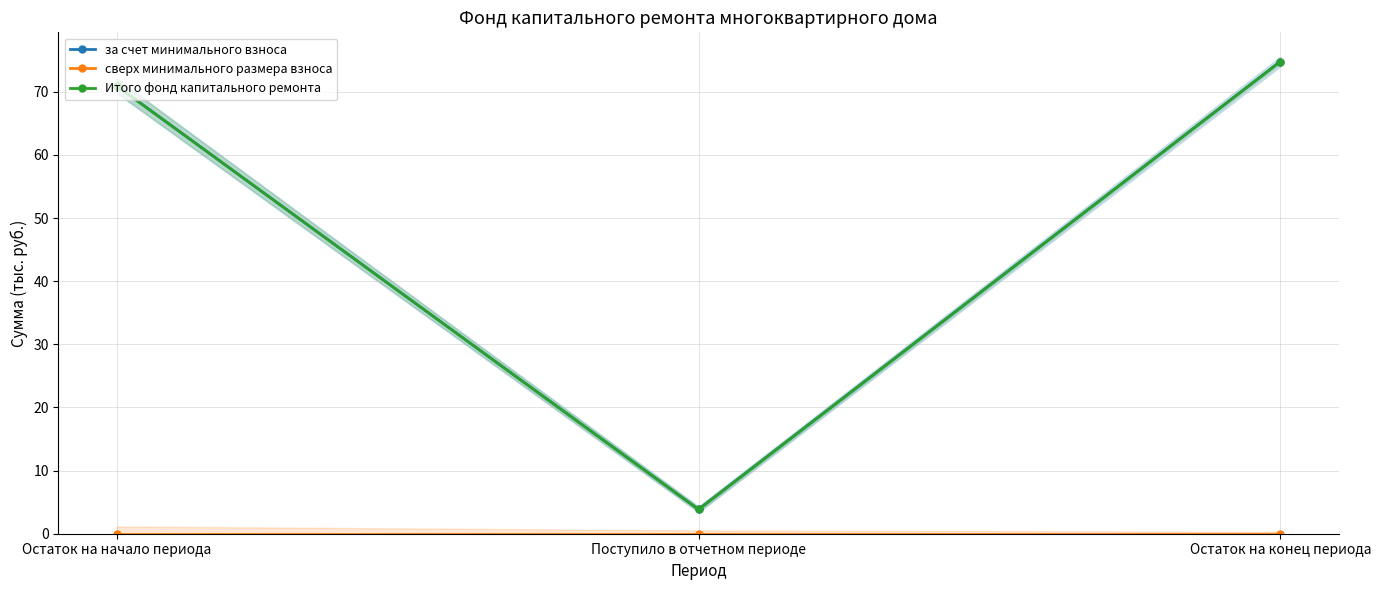

The сверх минимального размера взноса series shows 0.0 at Поступило в отчетном периоде. True or false?

True